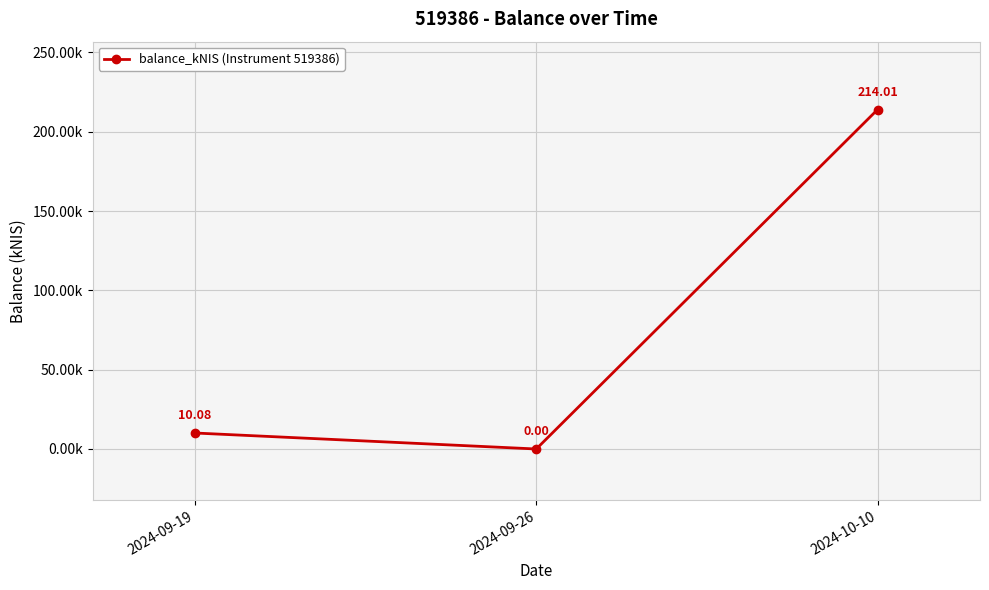

Is this an area chart (filled region under the line)?

No